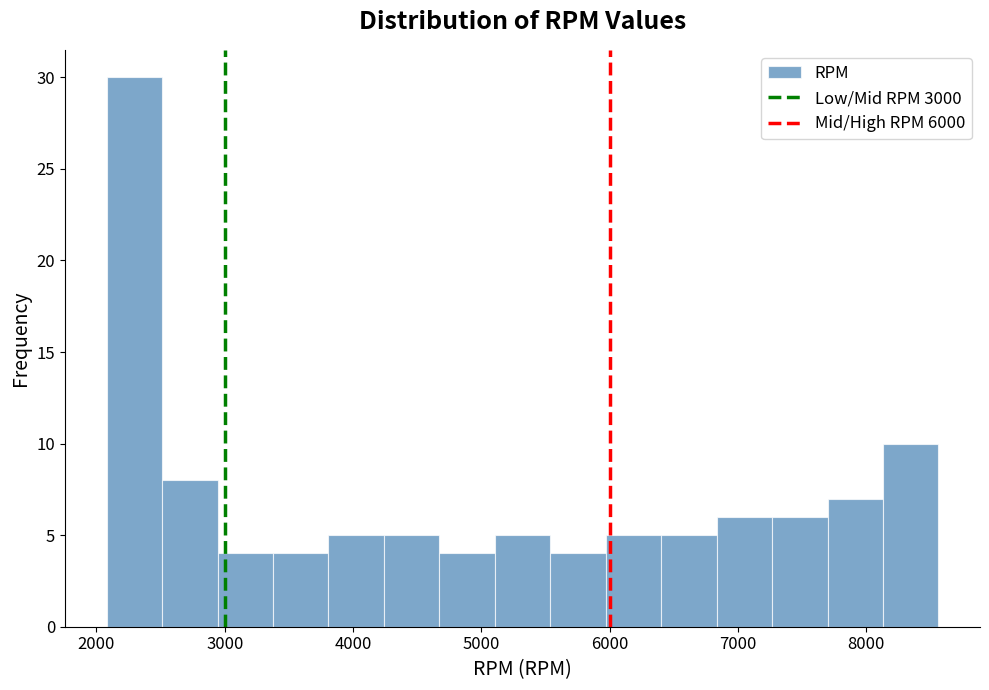

What is the height of the bar covering 2900 to 3400 on the x-axis? Neither the bar edges nor the heights are printed on the chart, so give them approximately, as read against the axes.

4